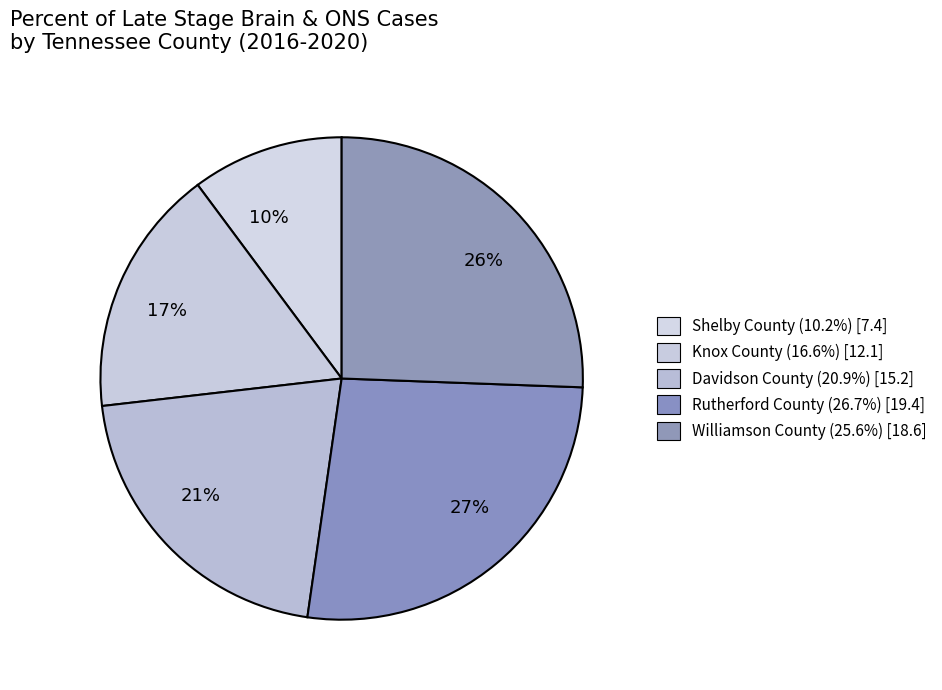

Which category has the biggest portion of the pie?

27%